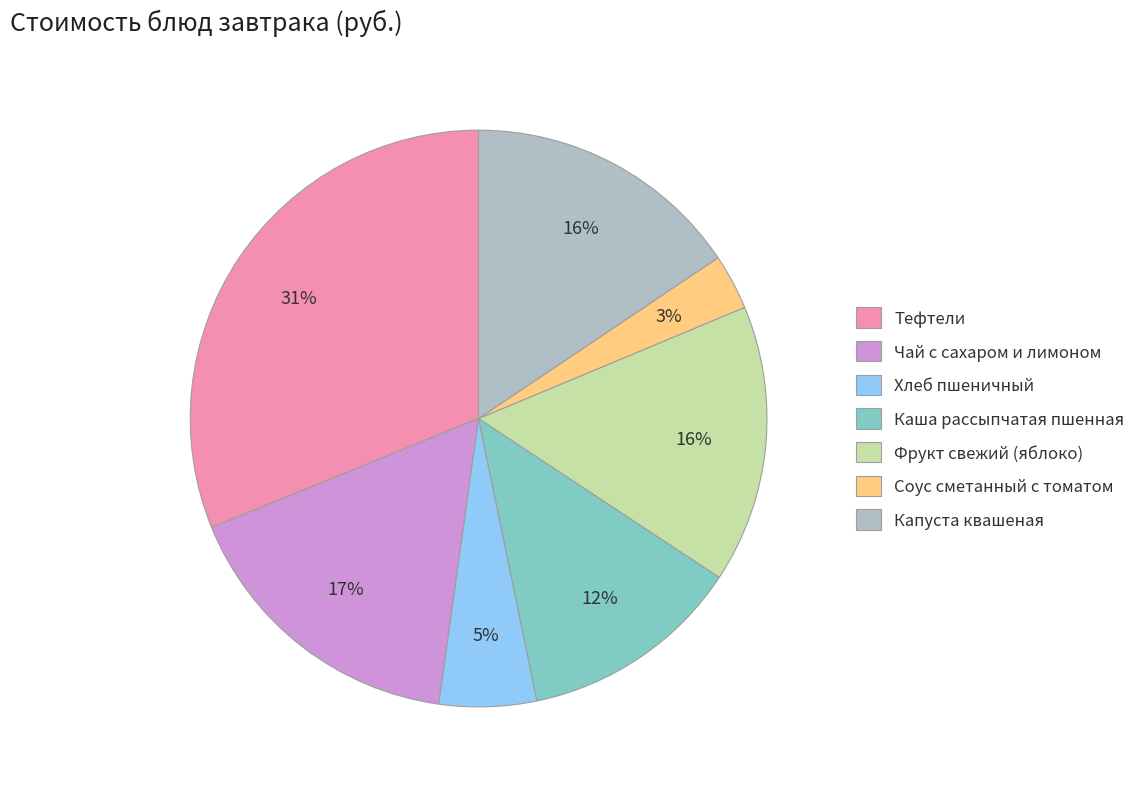

Which slice is the largest?

Тефтели